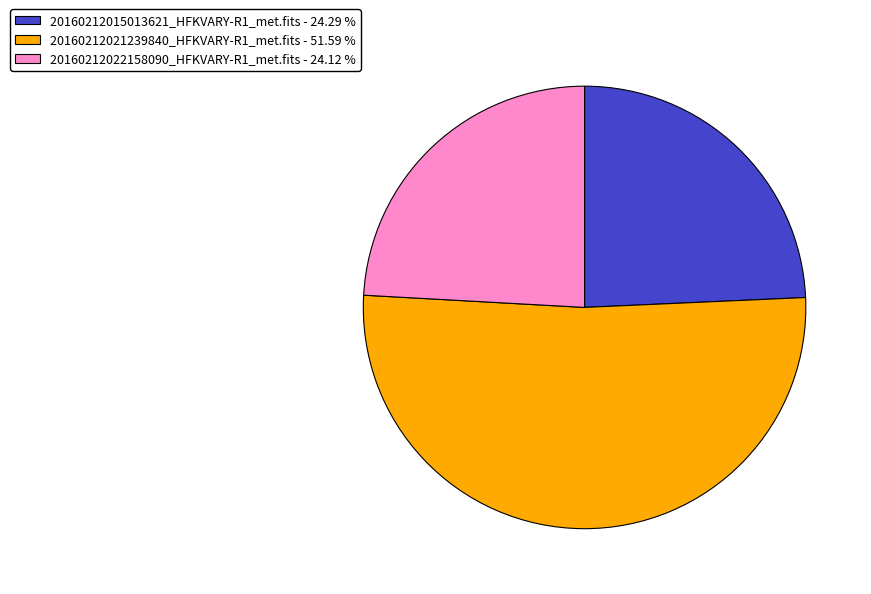

Do 20160212015013621_HFKVARY-R1_met.fits and 20160212022158090_HFKVARY-R1_met.fits together represent more than half of the pie?

No